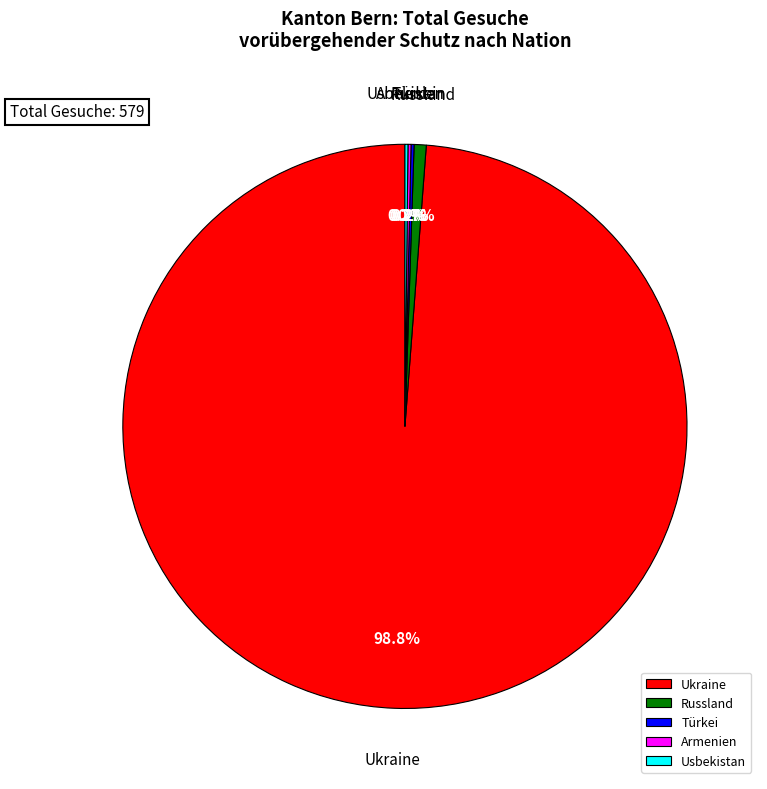

Which category has the biggest portion of the pie?

Ukraine